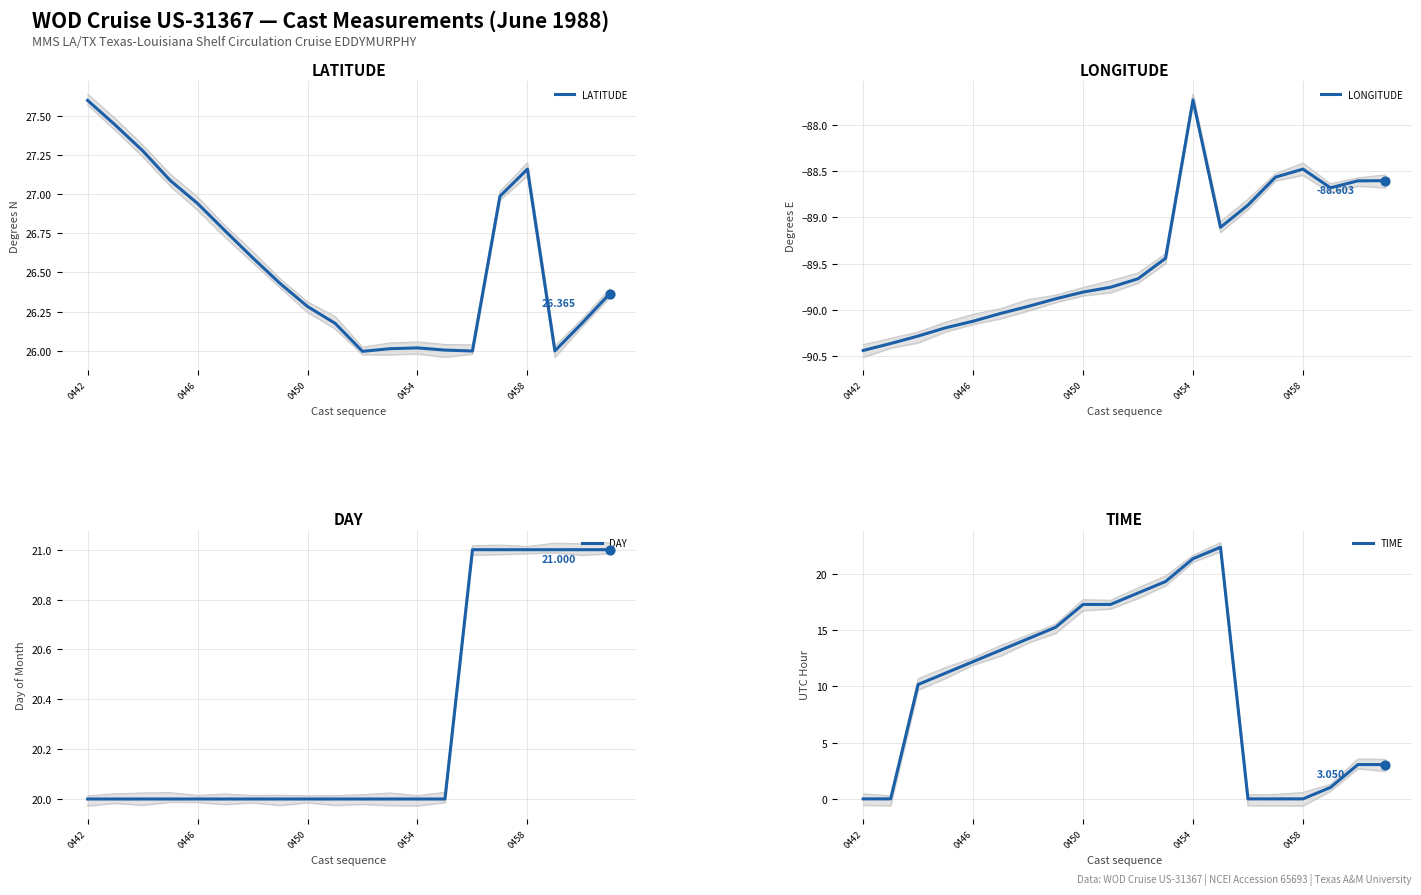

At how many categories does at least one series exceed 9?

20